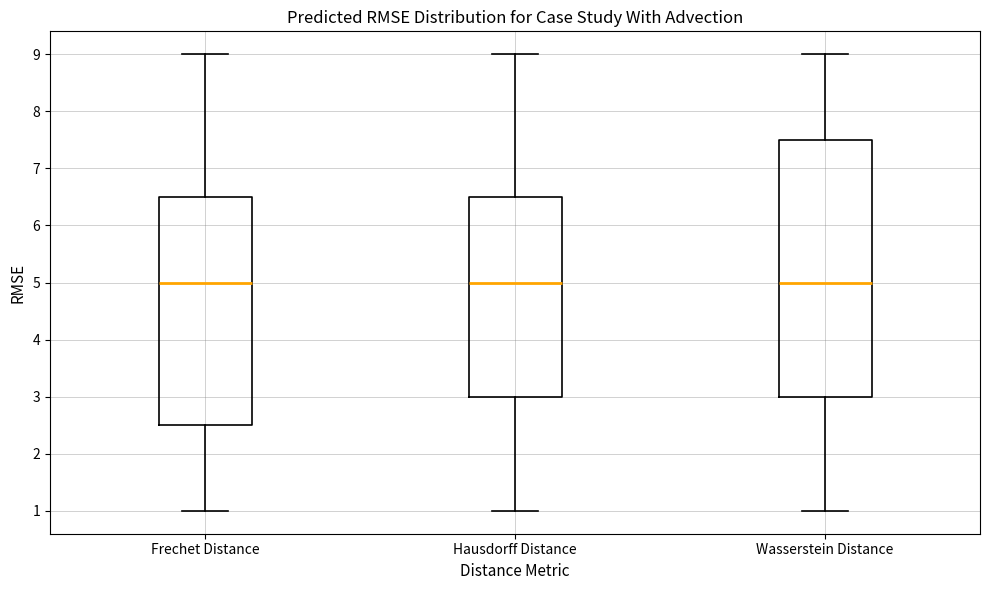

Reading left to right, transcribe this box plot: for each box, give where its median line is, the range the box spans, and where its two whiskers end, as read against the y-axis. The values are not printed on the chart, so give them approximately, as read against the axis.

Frechet Distance: median 5.0, box 2.5 to 6.5, whiskers 1.0 to 9.0
Hausdorff Distance: median 5.0, box 3.0 to 6.5, whiskers 1.0 to 9.0
Wasserstein Distance: median 5.0, box 3.0 to 7.5, whiskers 1.0 to 9.0